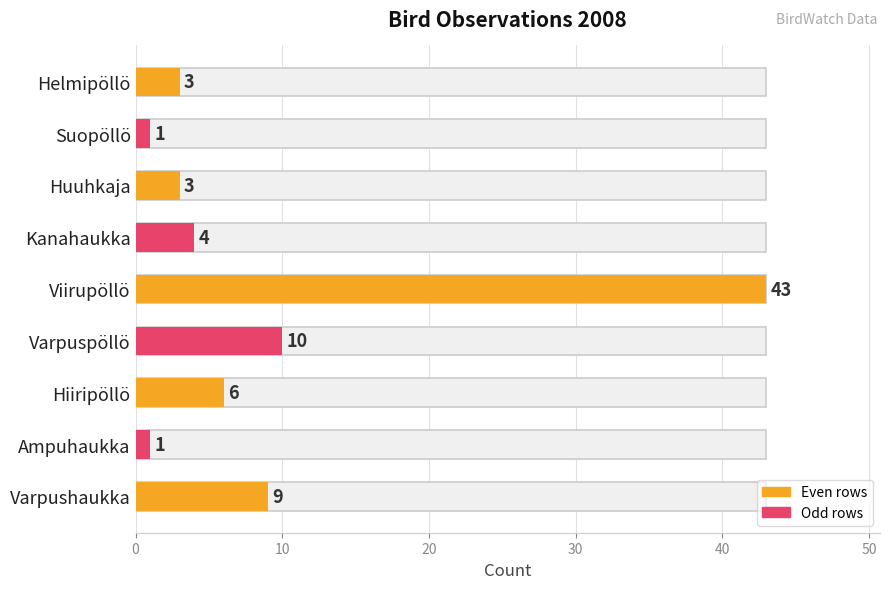

Between Kanahaukka and Helmipöllö, which is larger?

Kanahaukka